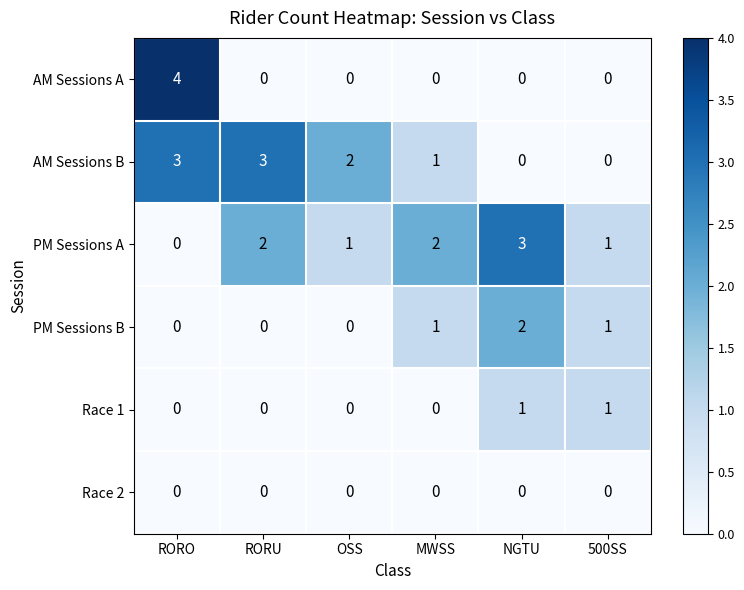

Is it true that AM Sessions A equals 0 at NGTU?

True